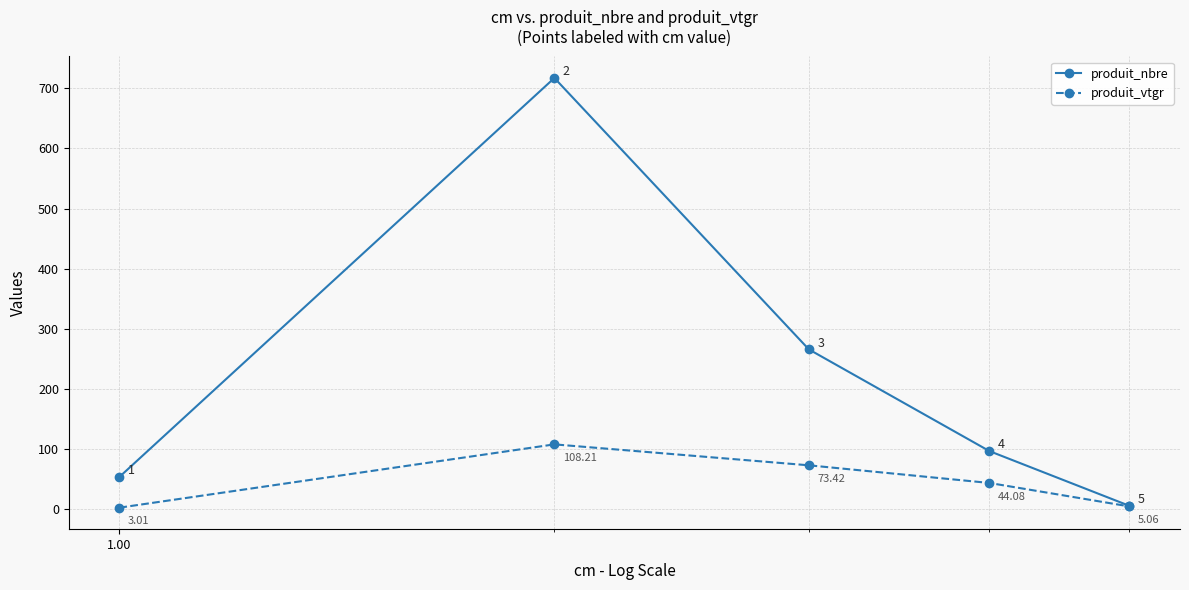

How many distinct data groups are displayed?

2